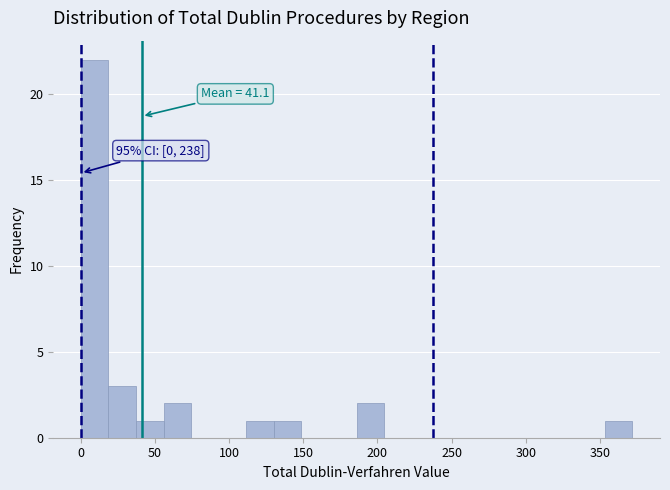

Around what value on the x-axis is the tallest bar? Give the approximate position of its centre, as read against the axis.

10